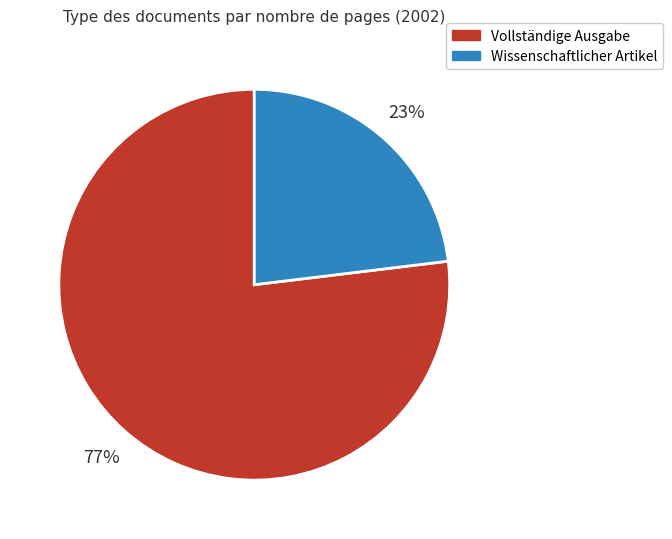

Is Wissenschaftlicher Artikel the majority of the pie?

No